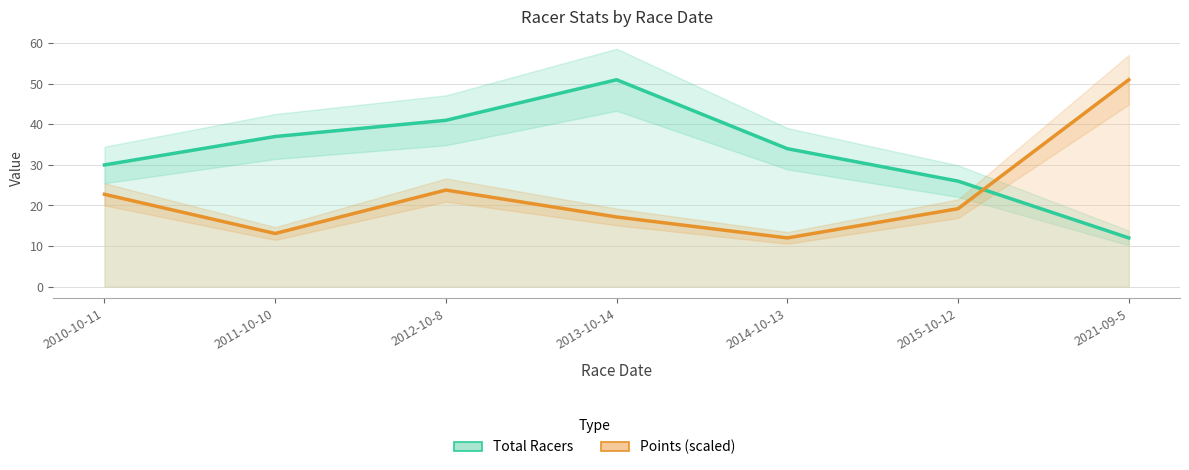

Rank the series by their average value, from lowest to highest.

Points (scaled), Total Racers